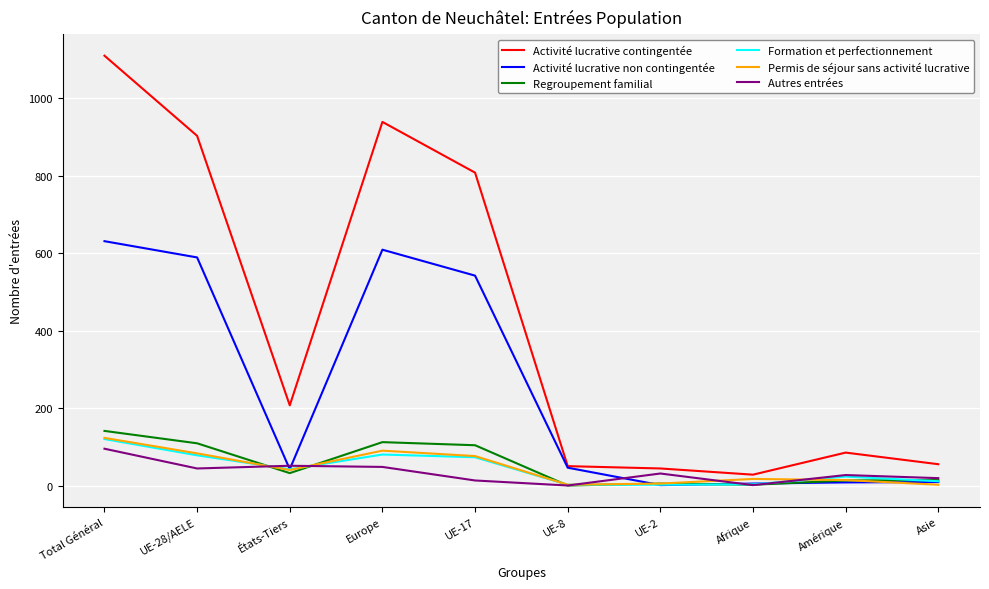

Which series has the largest range (max minus min)?

Activité lucrative contingentée